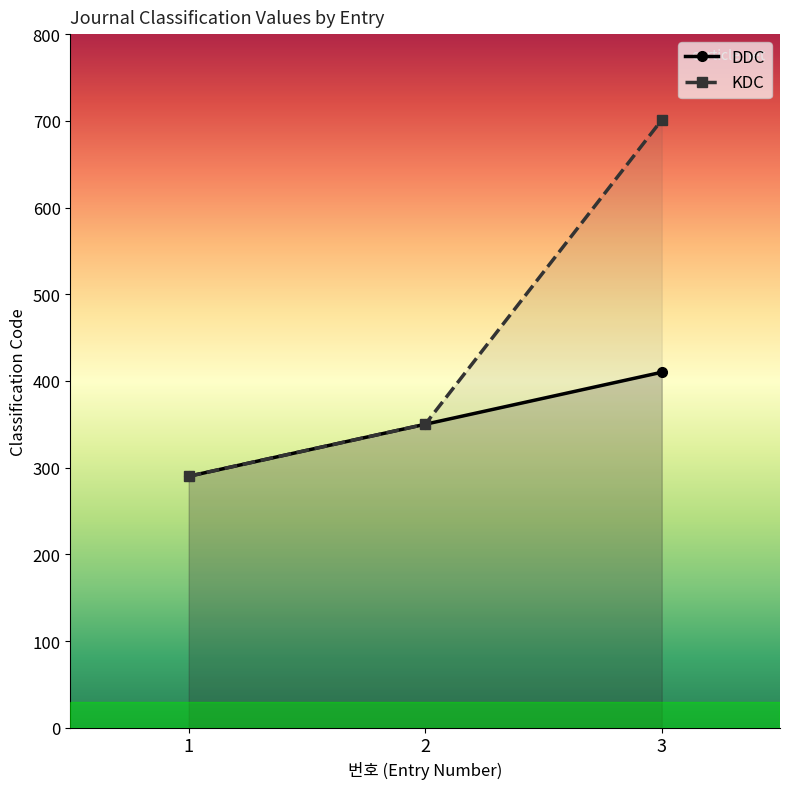

Reading right to left, transcribe all the data shown in this chart.

DDC: 3=410	2=350	1=290
KDC: 3=701	2=350	1=290